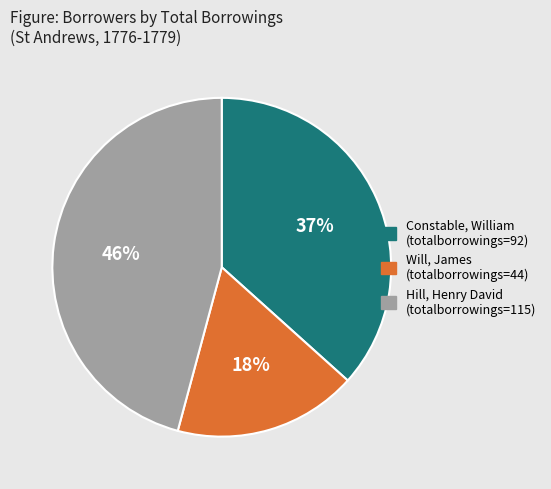

How many segments does this pie chart have?

3